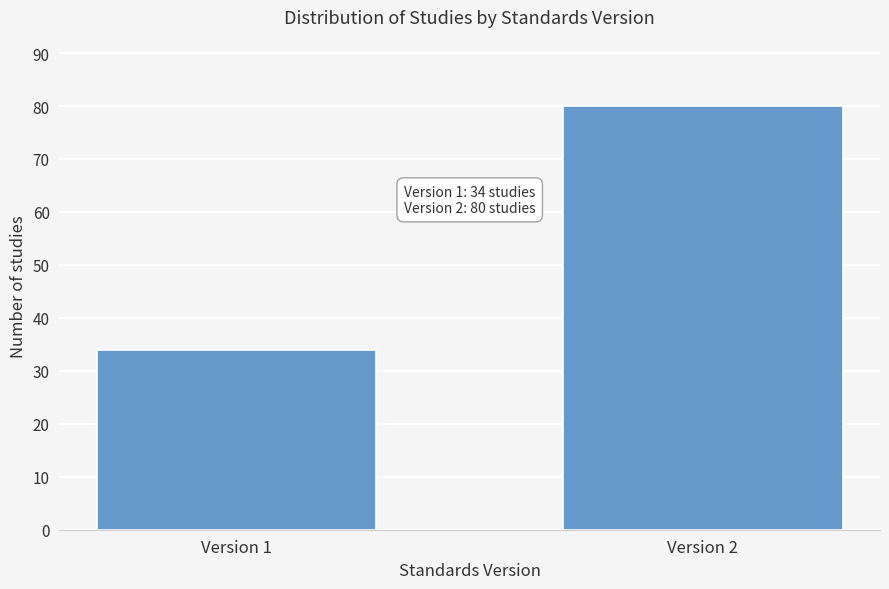

Reading left to right, transcribe all the data shown in this chart.

Version 1=34	Version 2=80